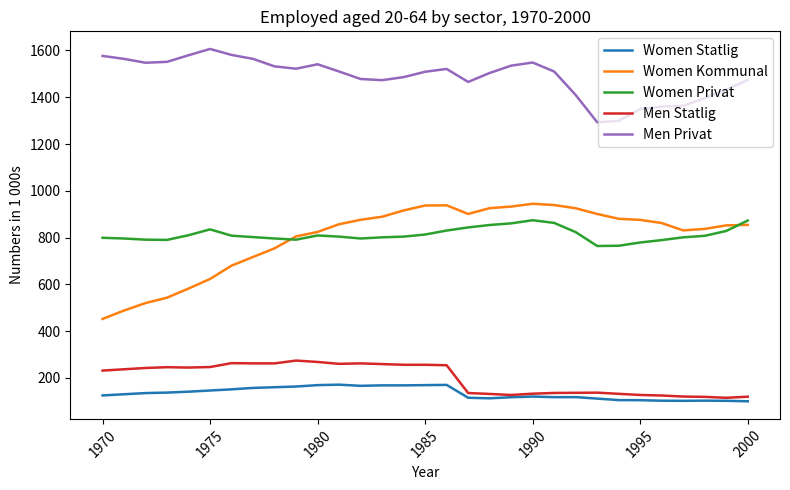

What is the highest value of the Men Statlig series?

274.0